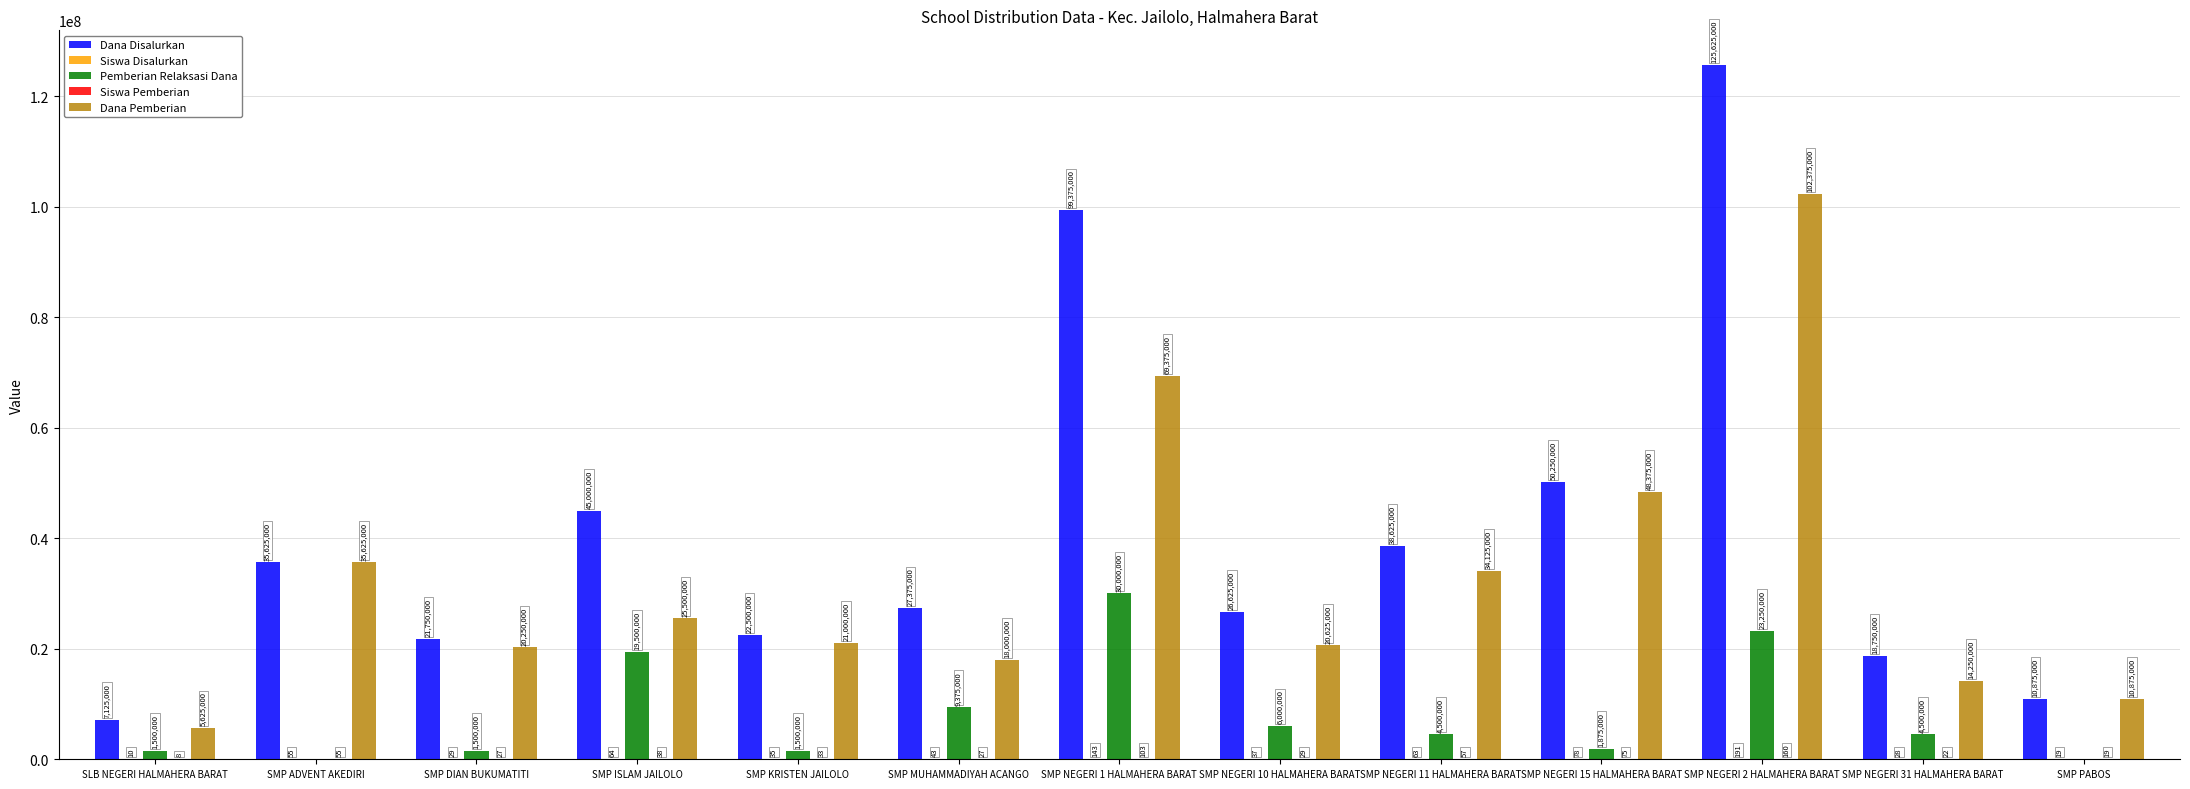

Which series changed the most between SMP NEGERI 1 HALMAHERA BARAT and SMP NEGERI 11 HALMAHERA BARAT?

Dana Disalurkan